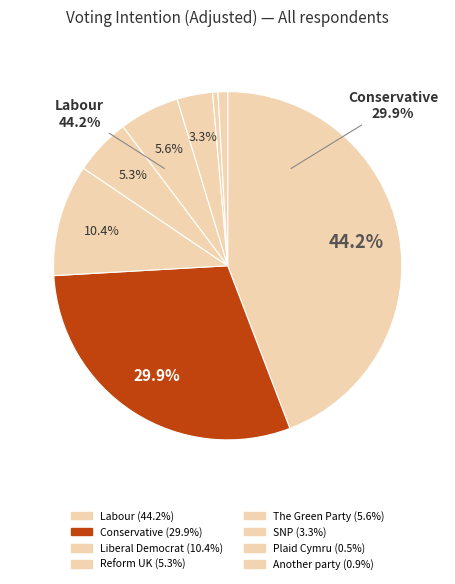

To the nearest percent, what is the difference between the largest and smallest slice percentages?

44%